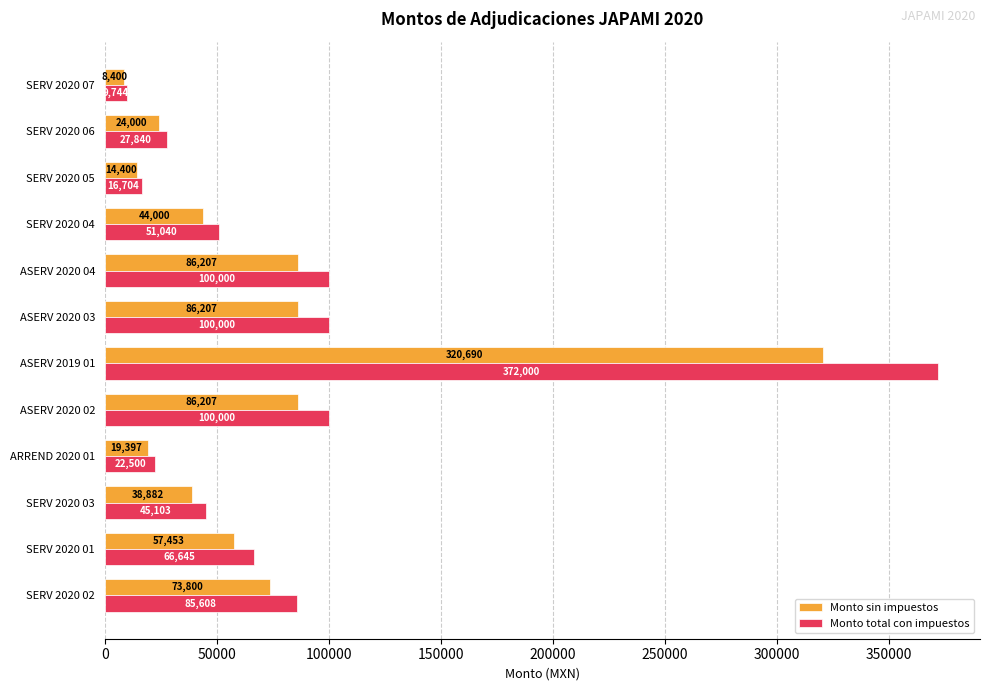

Read the Monto sin impuestos value at ASERV 2020 02.

86206.9